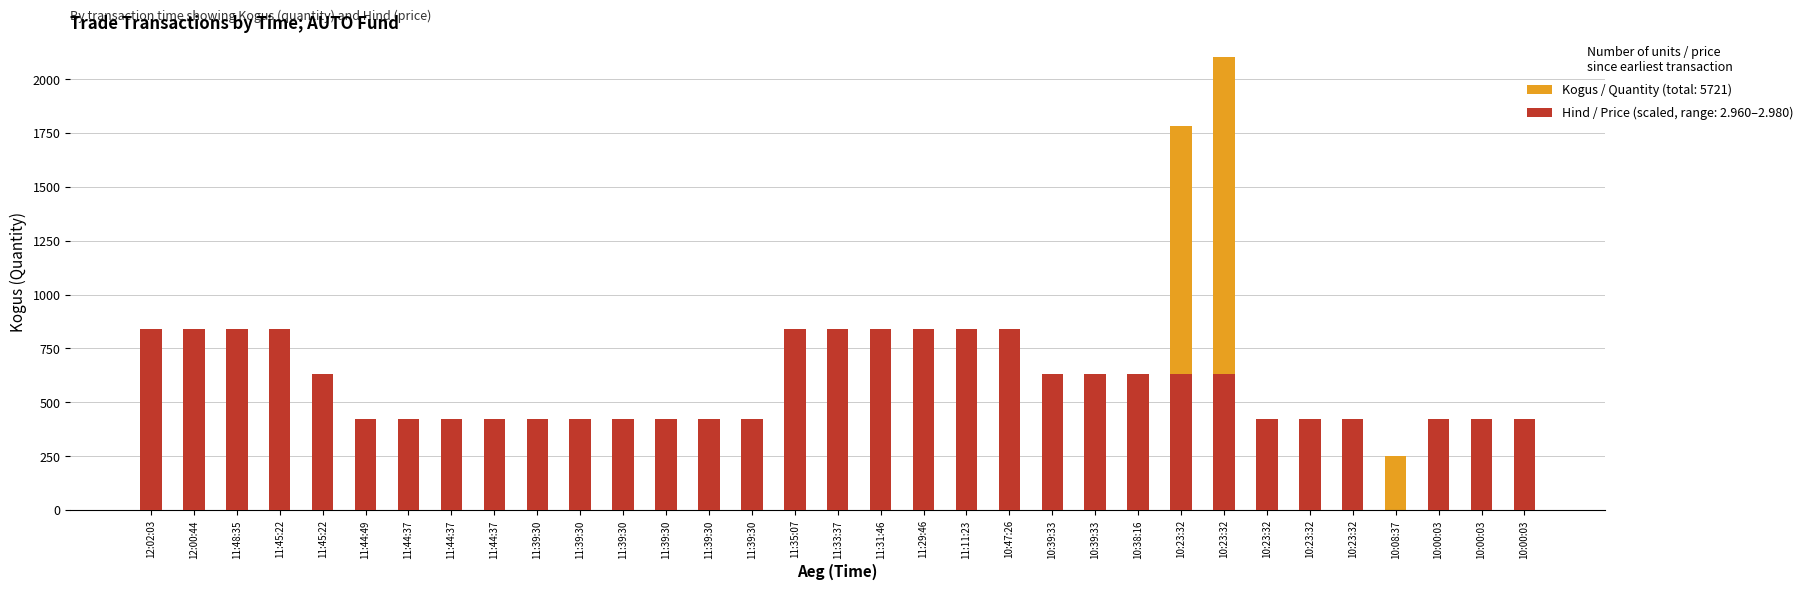

Is the value of Kogus at 11:39:30 greater than the value of Hind at 10:23:32?

No